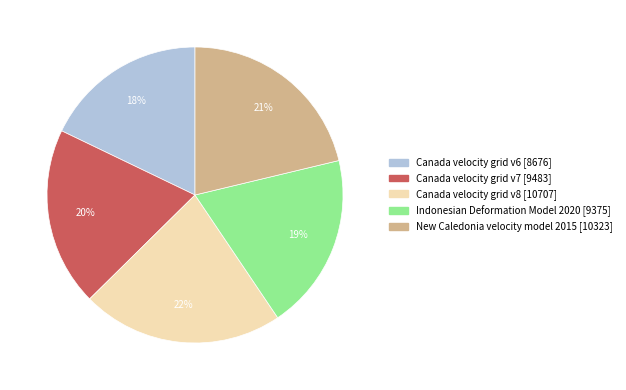

To the nearest percent, what is the difference between the New Caledonia velocity model 2015 and Canada velocity grid v8 slice percentages?

1%